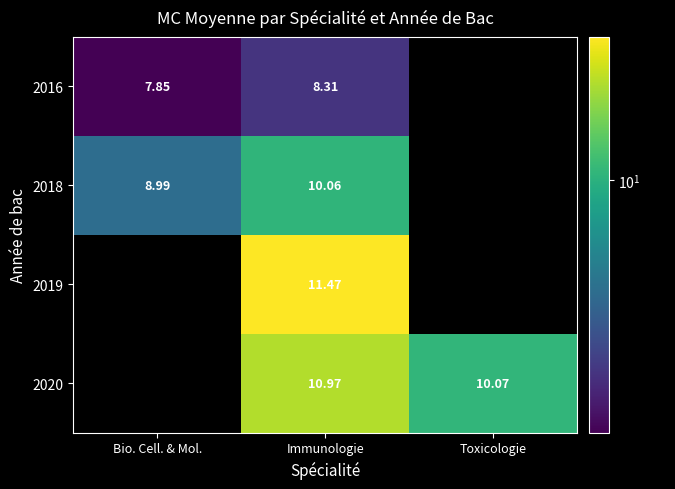

Is the value of 2018 at Bio. Cell. & Mol. greater than the value of 2019 at Immunologie?

No